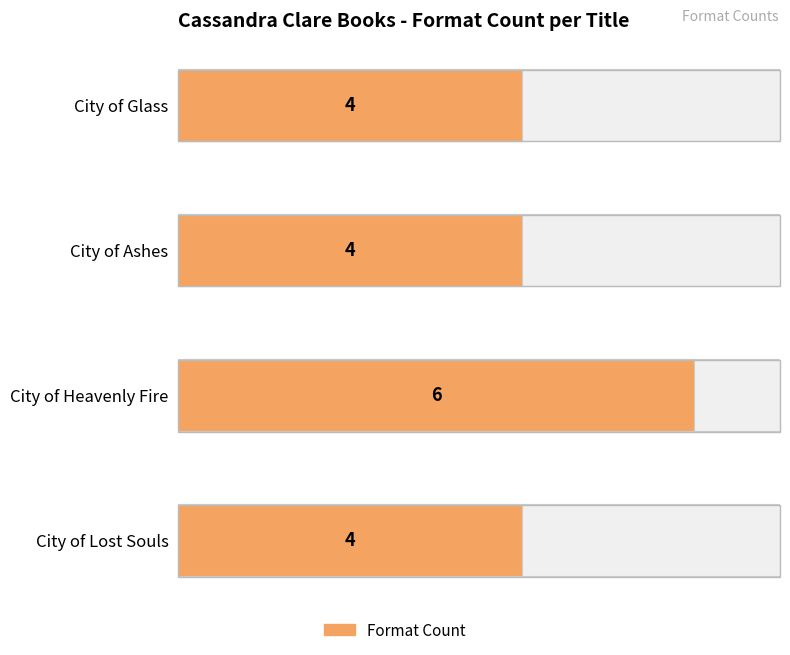

Does the chart contain stacked bars?

No